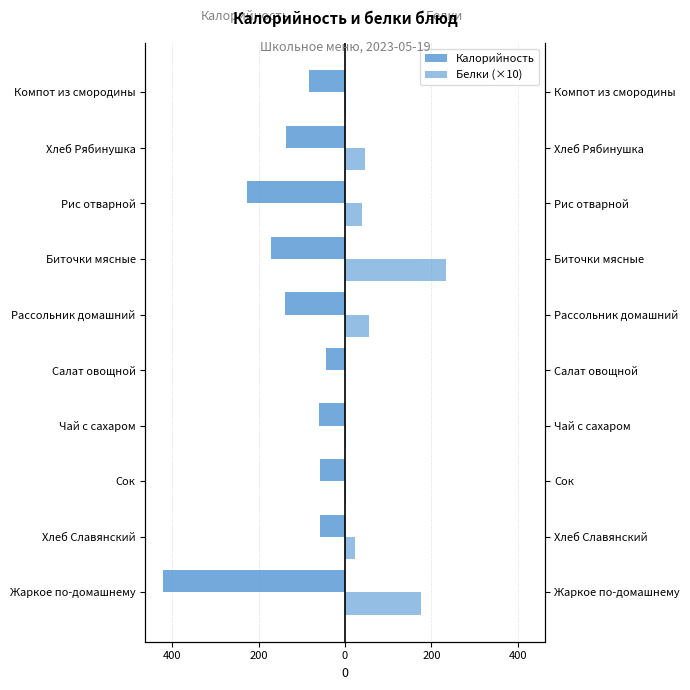

What is the difference between the highest and lowest values at Хлеб Славянский?

79.8